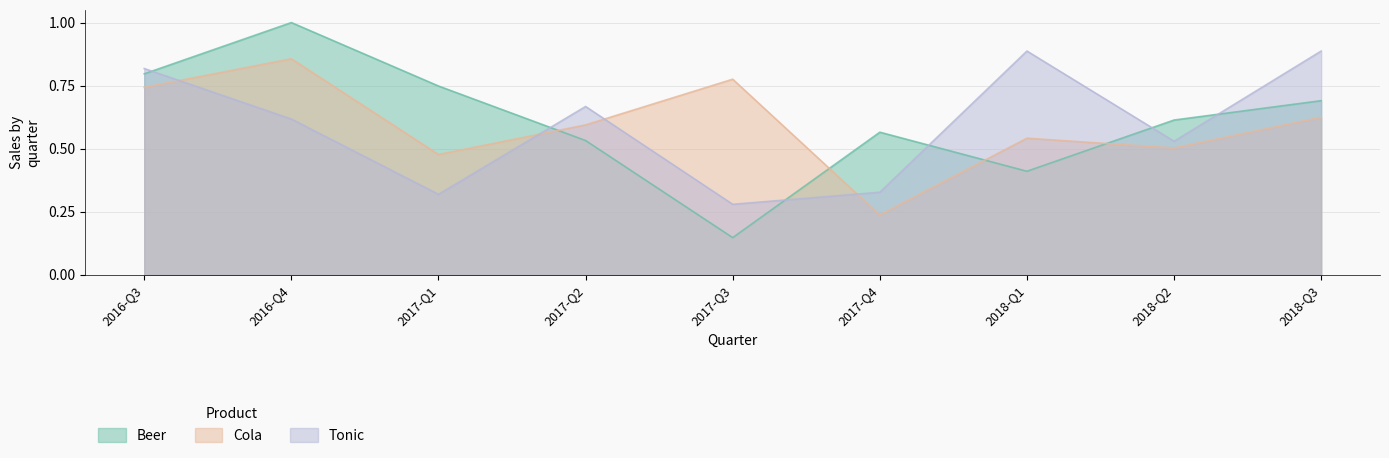

Which category has the highest value across all series?

2016-Q4